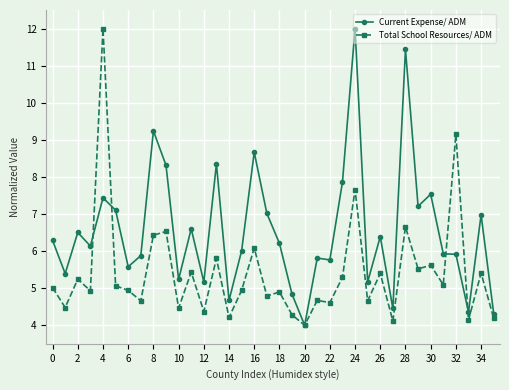

What is the value of the Current Expense/ ADM point at the 1st from the left?

6.3